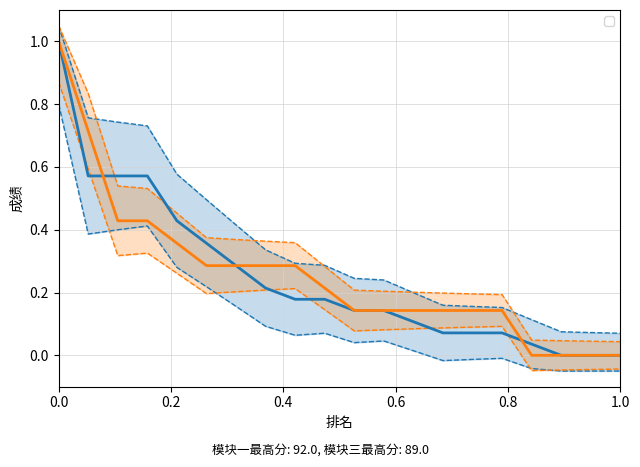

How many times do 模块三成绩 and 模块一成绩 cross each other?

2